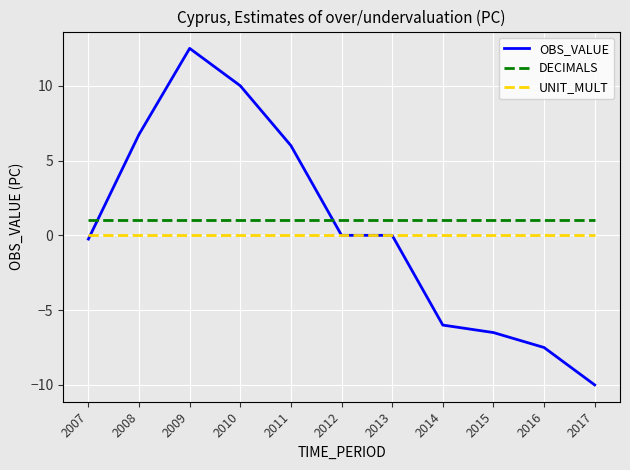

List the series in order of their peak value, lowest first.

UNIT_MULT, DECIMALS, OBS_VALUE